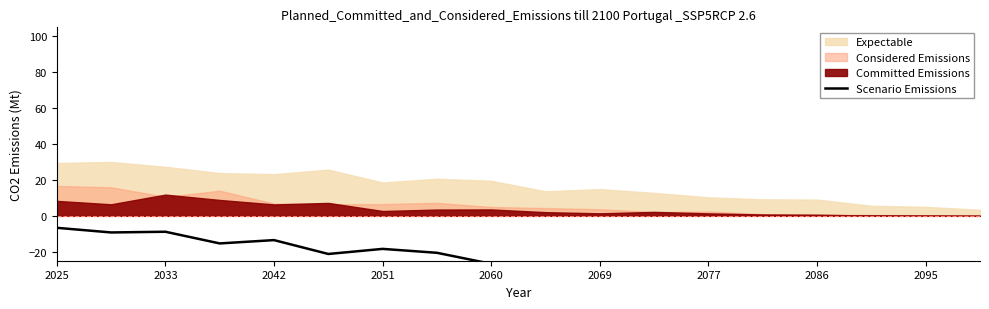

At which label does the data first exceed -26?

2025